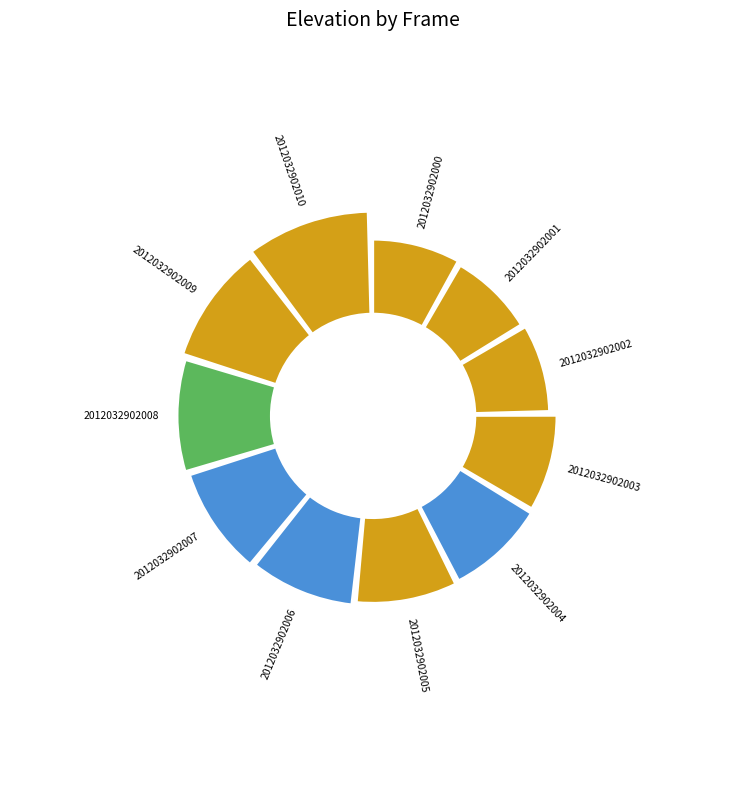

To the nearest percent, what is the difference between the largest and smallest slice percentages?

2%